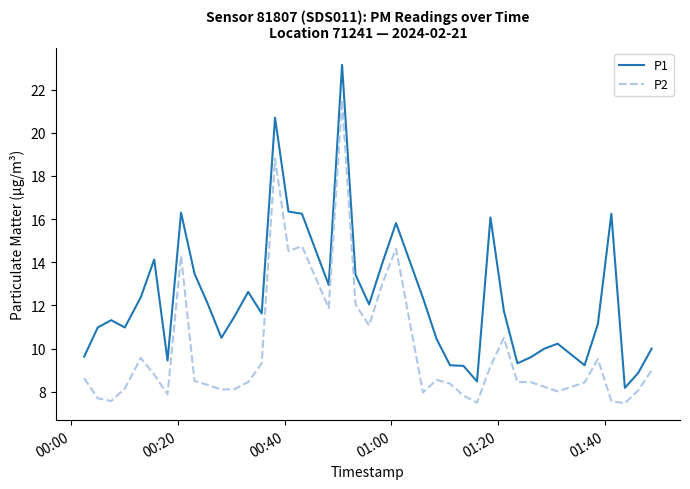

How many lines are shown in the chart?

2